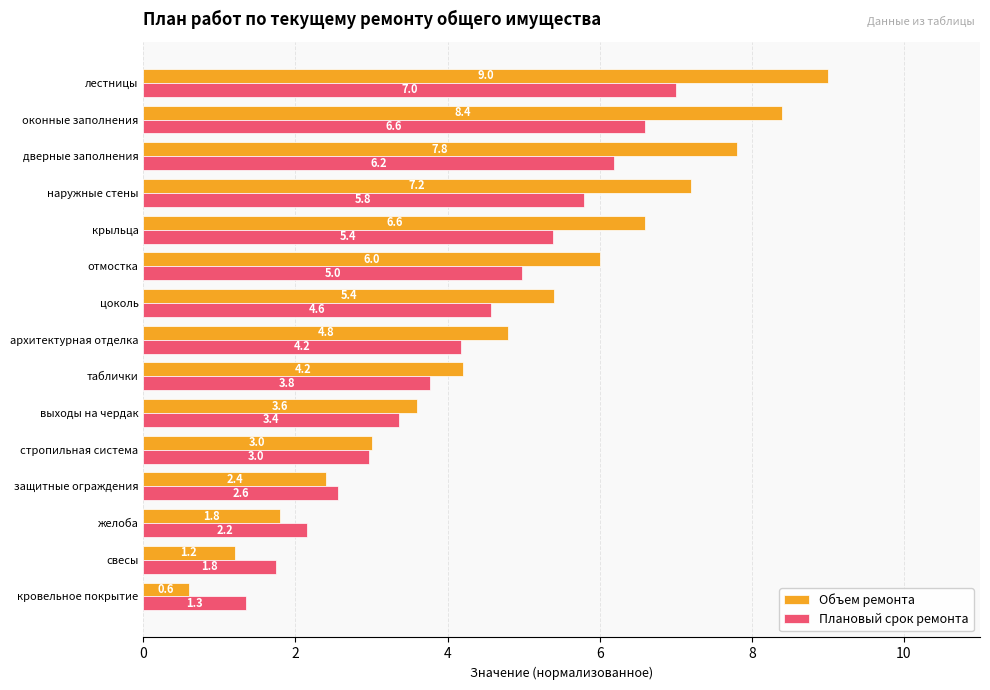

Which label corresponds to the largest value in the chart?

лестницы